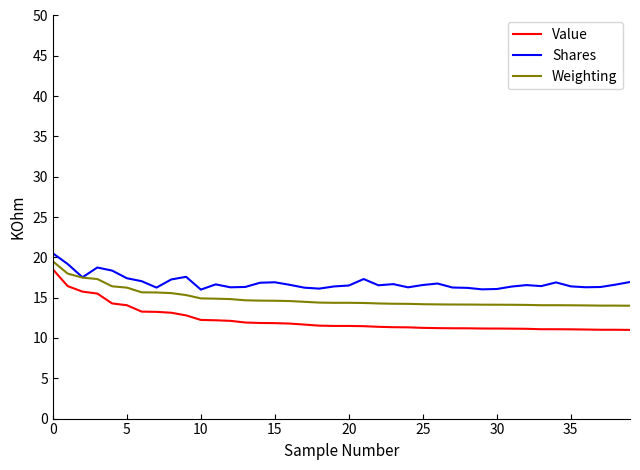

What is the lowest value of the Shares series?

16.0